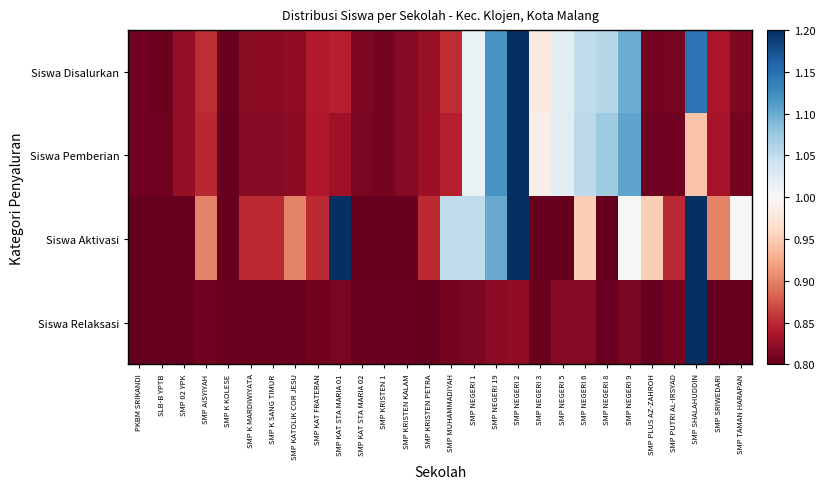

Which series has the largest total across all categories?

Siswa Aktivasi